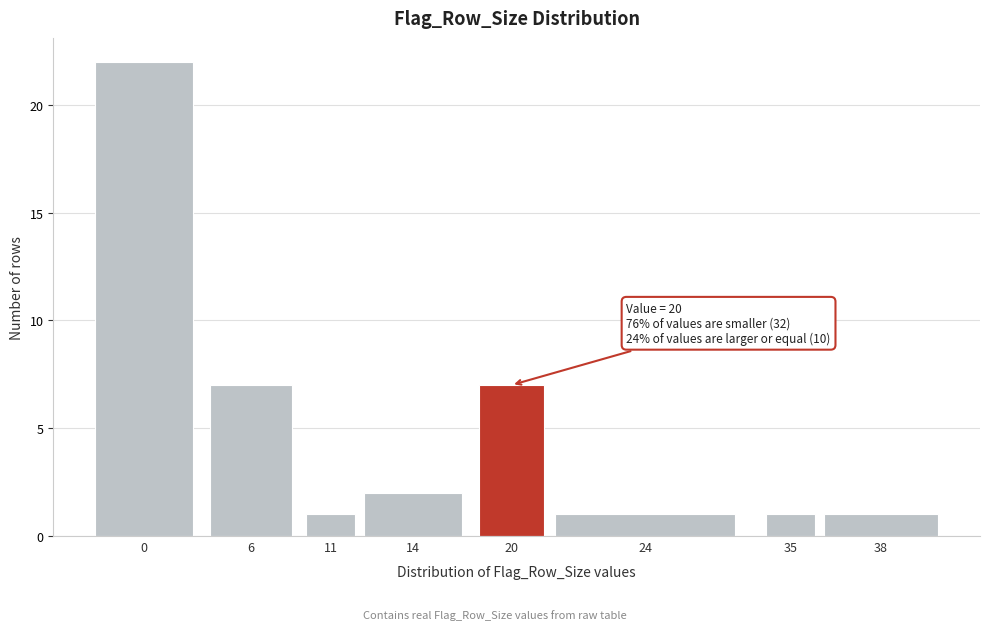

Reading right to left, list all the values displayed in this chart.

38=1	35=1	24=1	20=7	14=2	11=1	6=7	0=22